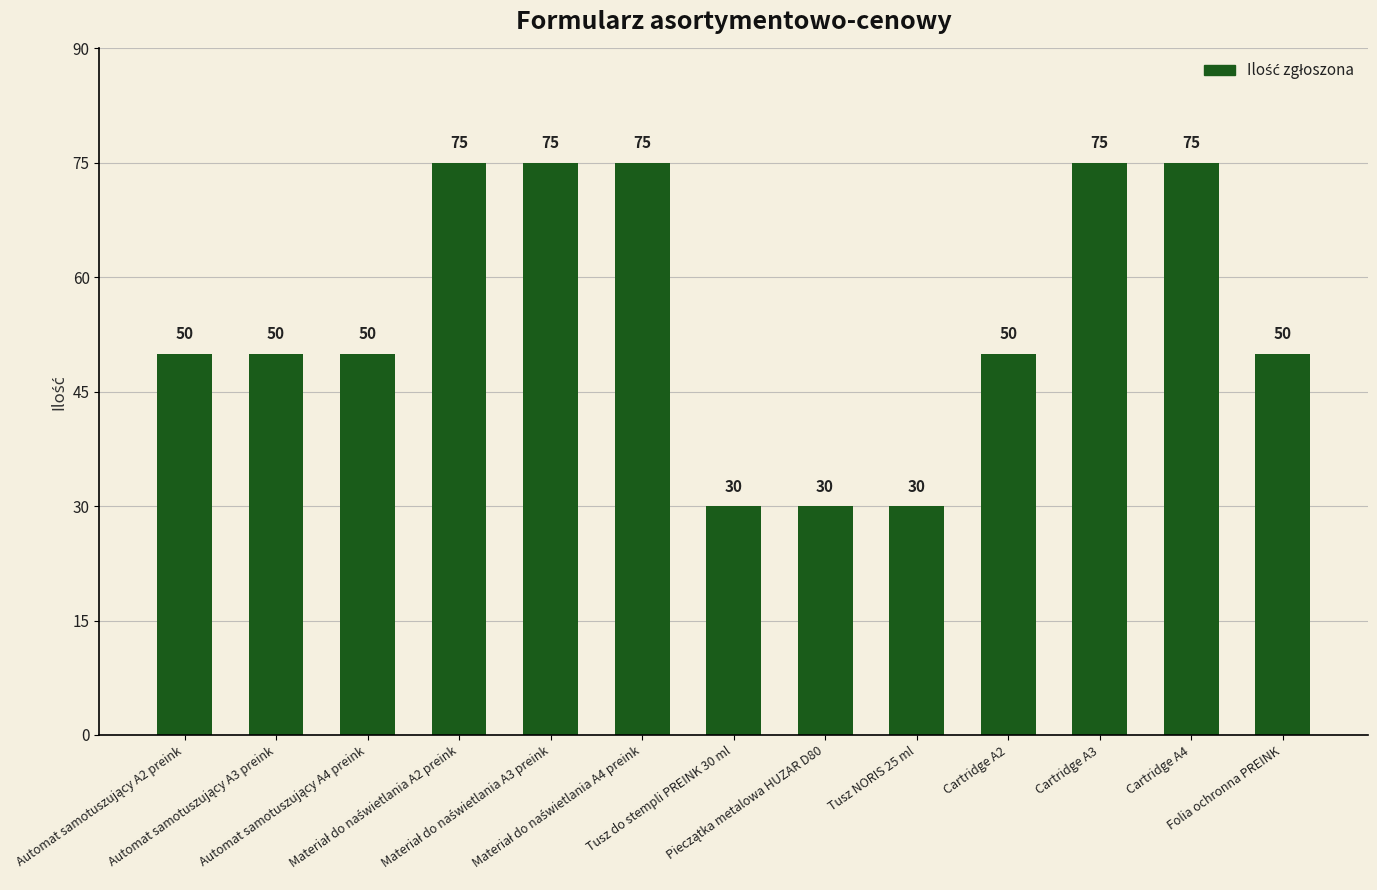

What is the value of the 8th bar from the left?

30